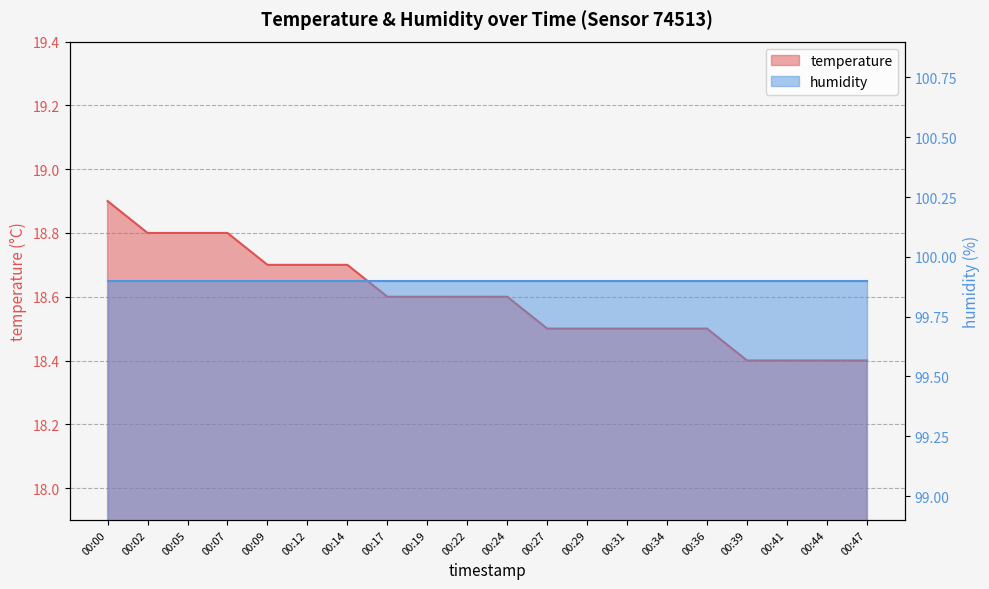

Reading left to right, list all the values displayed in this chart.

18.9	18.8	18.8	18.8	18.7	18.7	18.7	18.6	18.6	18.6	18.6	18.5	18.5	18.5	18.5	18.5	18.4	18.4	18.4	18.4